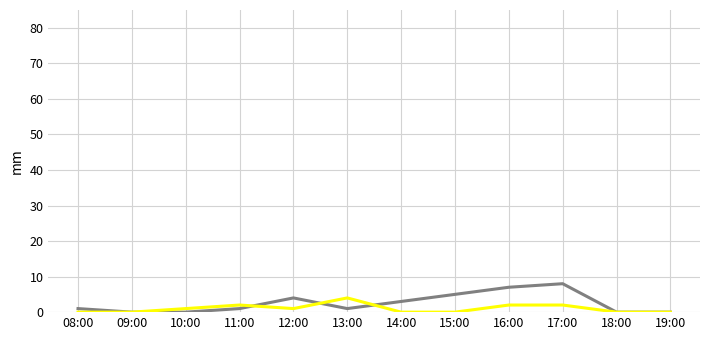

What is the maximum value shown in the chart?

8